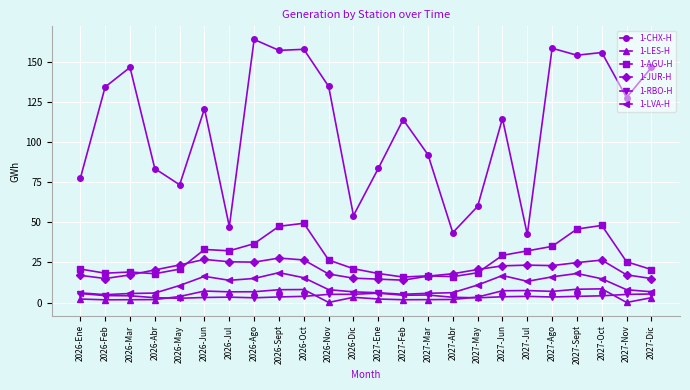

In 1-LVA-H, how many points are higher than both neighbors (excluding endpoints)?

4